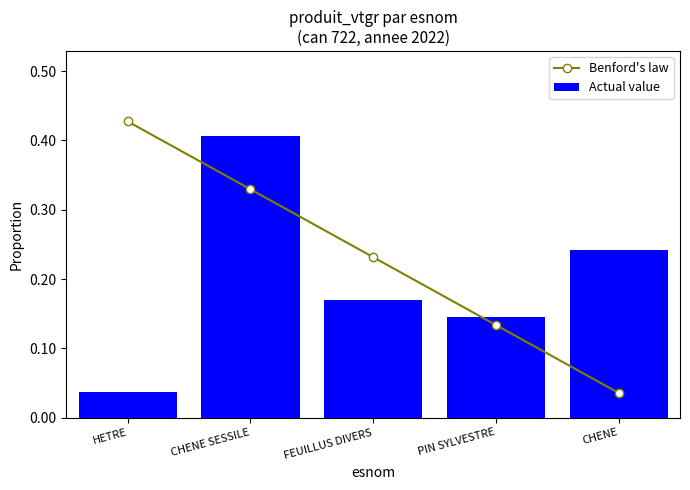

At which category is the sum across all series the highest?

CHENE SESSILE